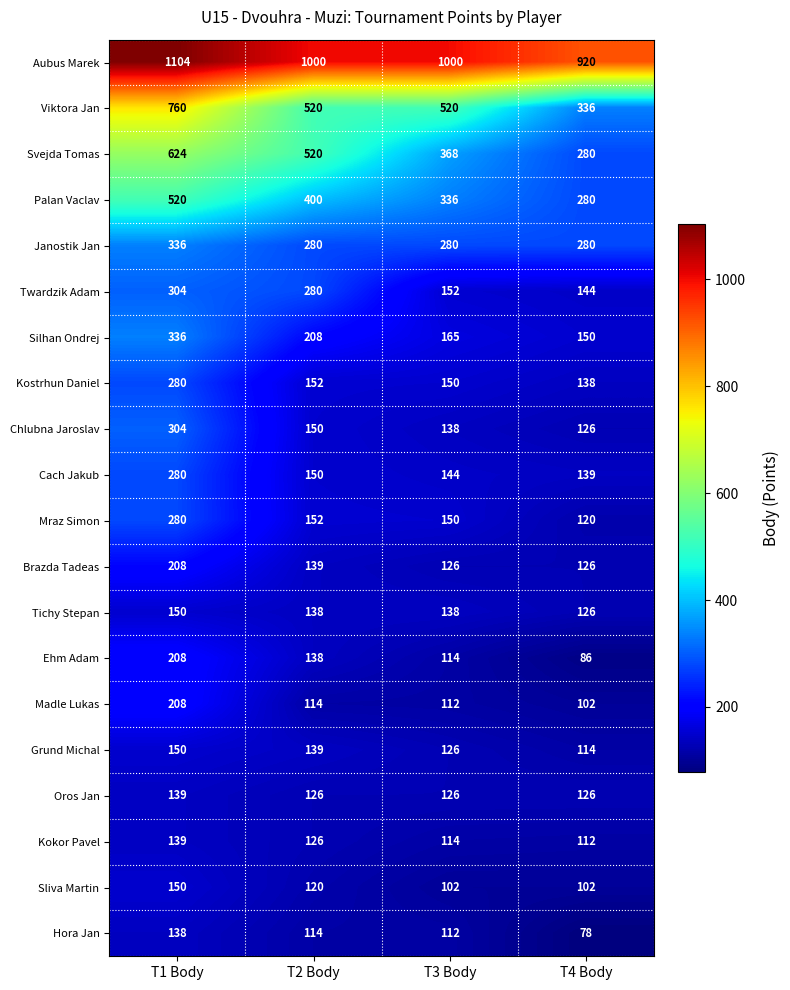

What value does the Oros Jan series have at T2 Body, to the nearest 5?

125